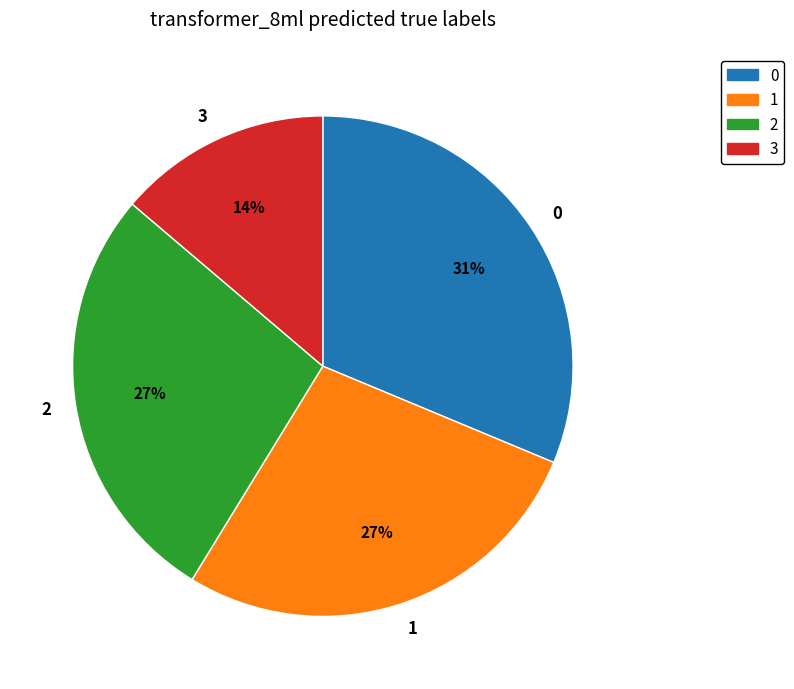

Is 1 the majority of the pie?

No